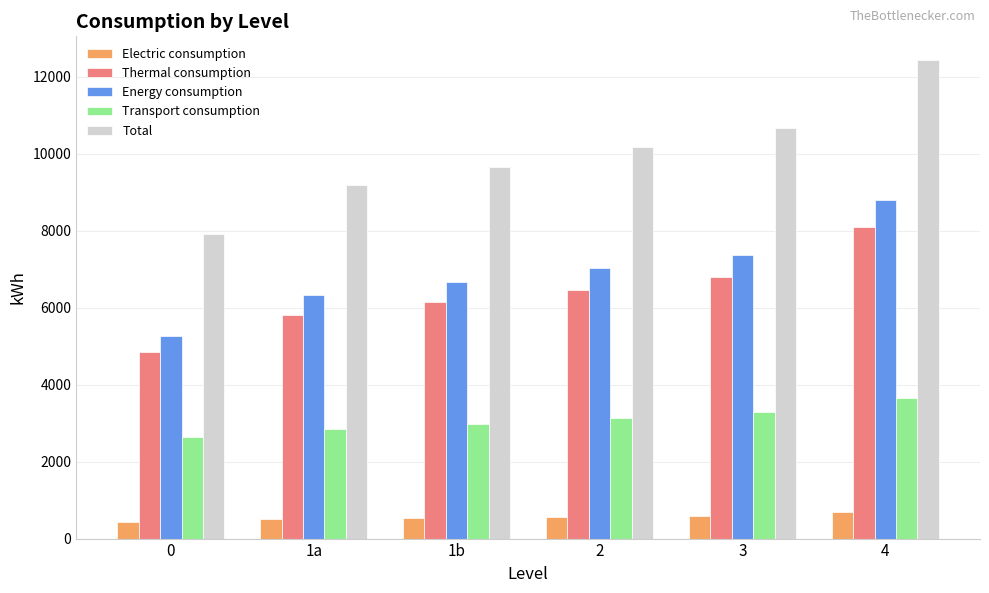

The Thermal consumption series shows 3557.5 at 1b. True or false?

False